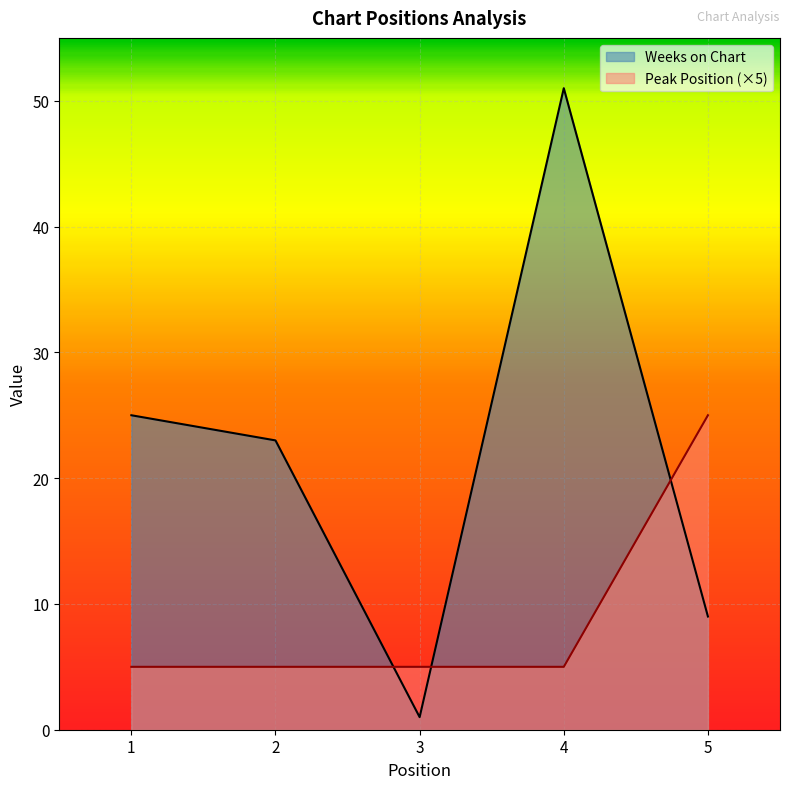

What are all the series names shown in the legend?

Weeks on Chart, Peak Position (×5)